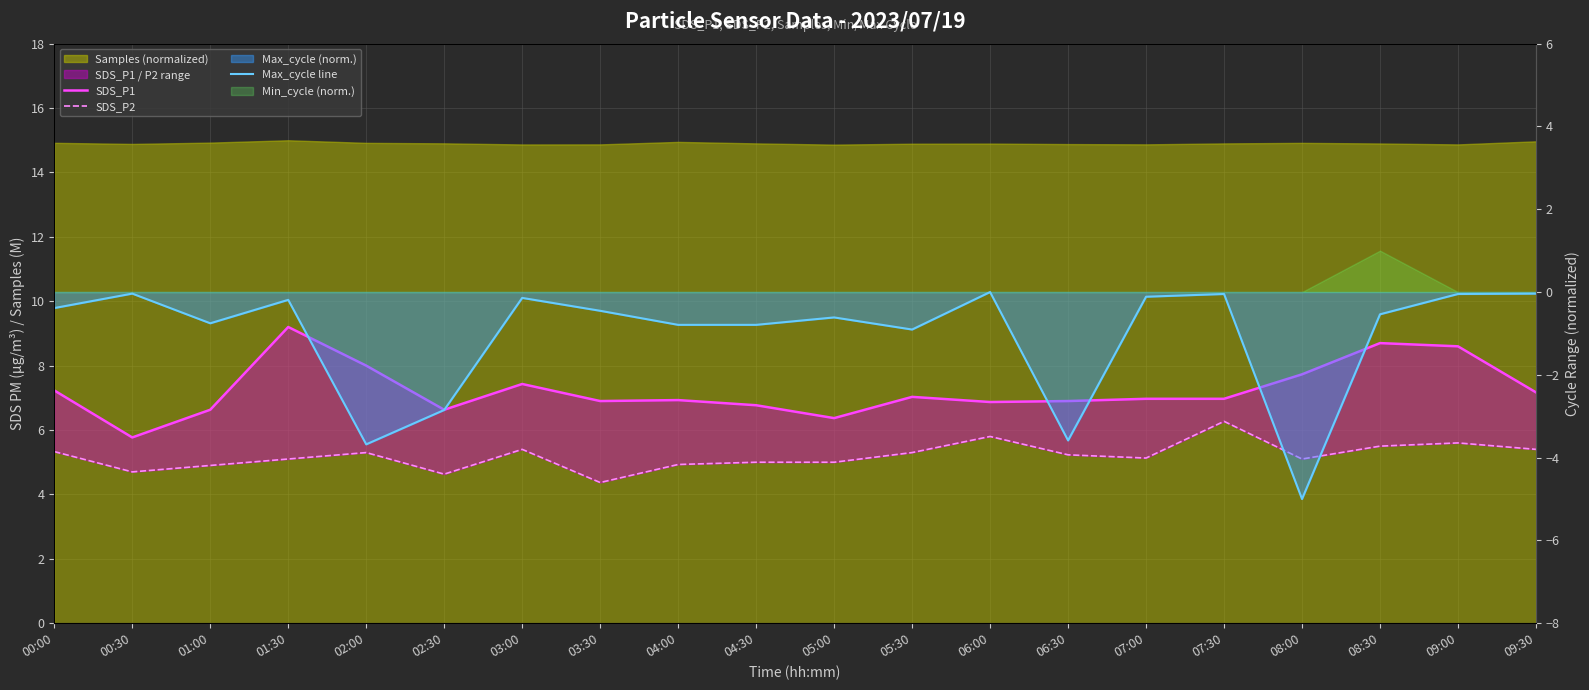

Between 02:00 and 04:30, which series saw the biggest shift?

Max_cycle line